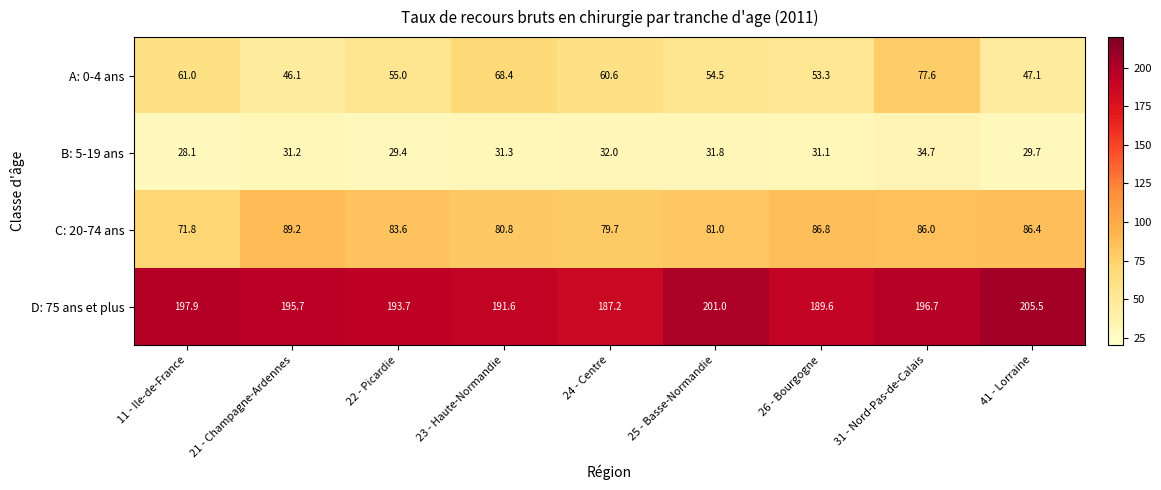

At how many categories does at least one series exceed 76?

9